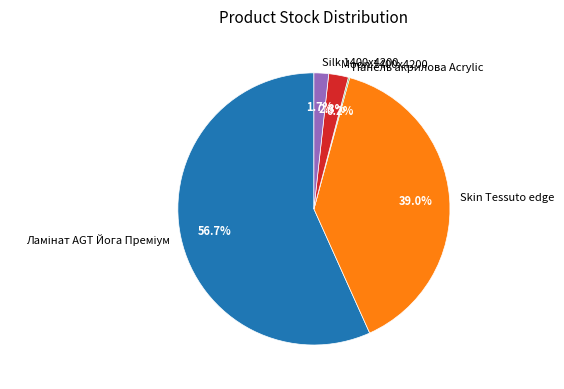

Which has a higher value, Silk 1400x4200 or Skin Tessuto edge?

Skin Tessuto edge